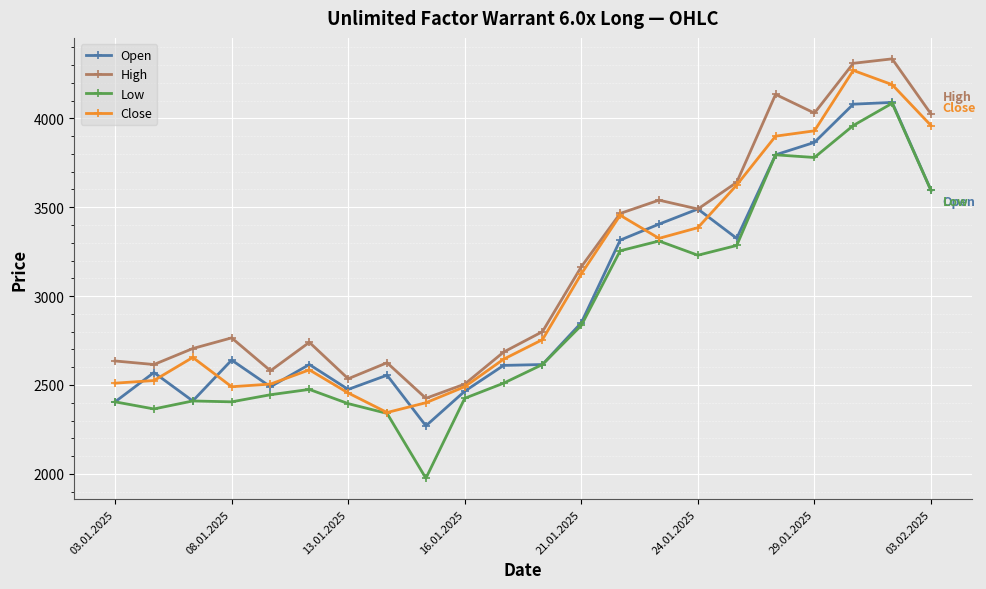

What is the difference between the second highest and minimum values in the Open series?

1810